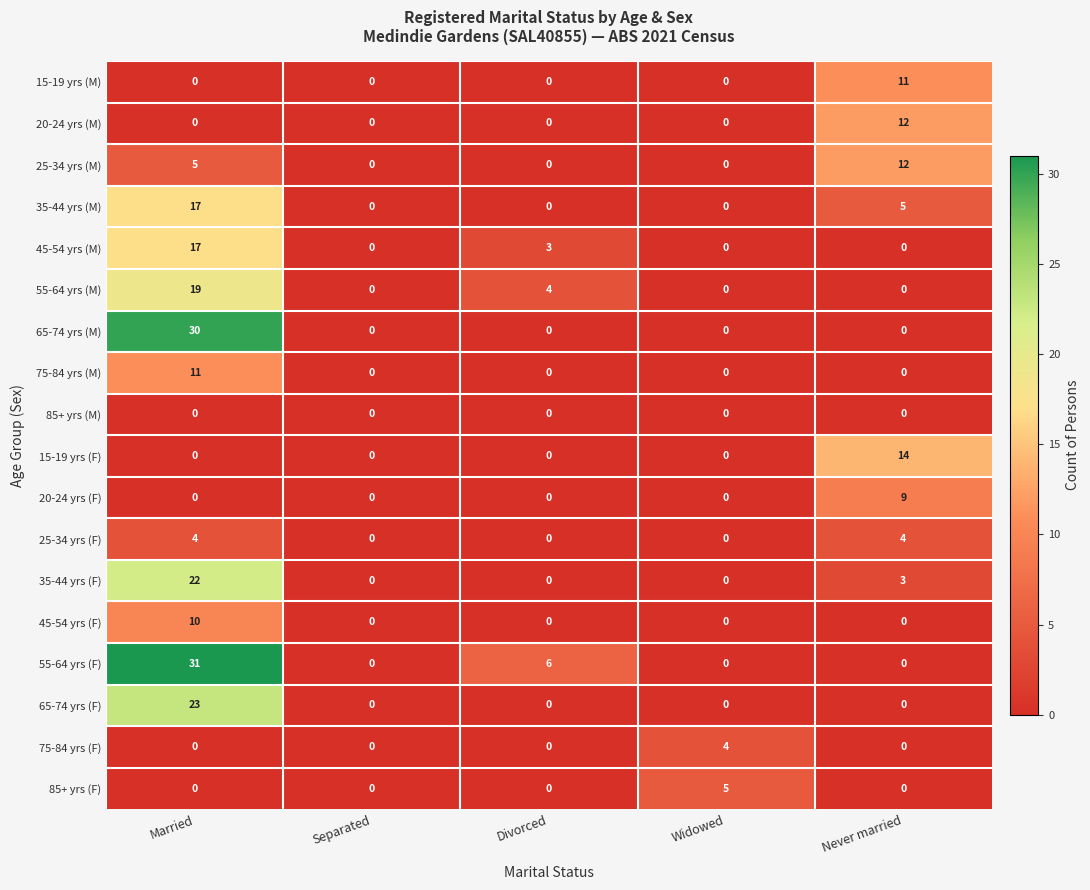

What is the average value of the 25-34 yrs (M) series?

3